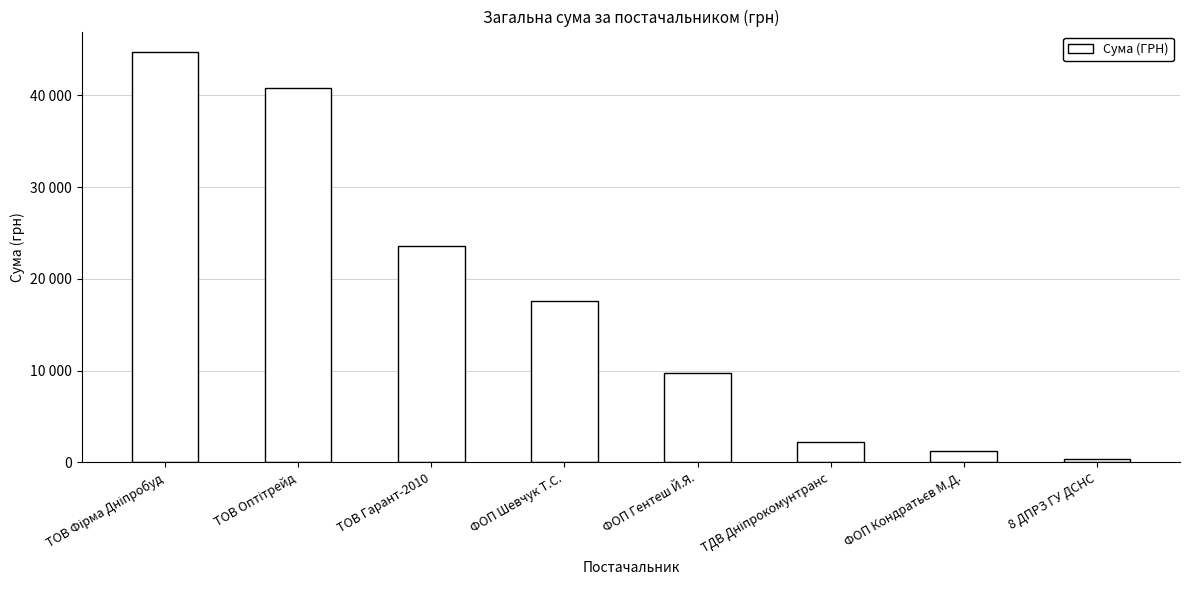

Does the chart contain any negative values?

No